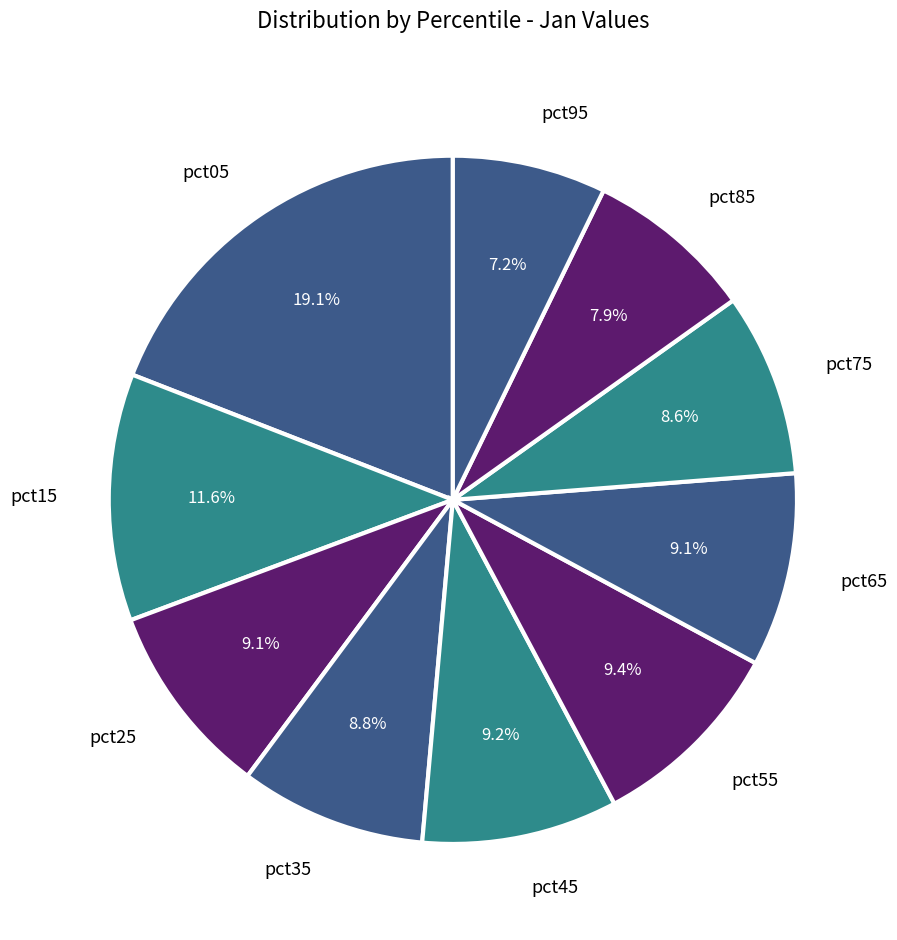

Which has a higher value, pct95 or pct25?

pct25